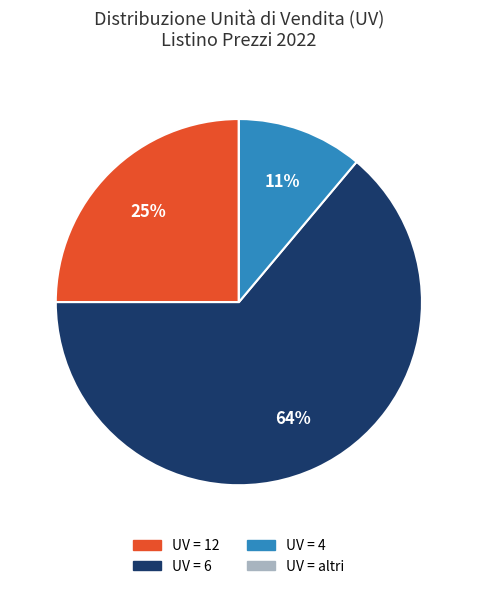

Is there any slice that represents more than half of the pie?

Yes